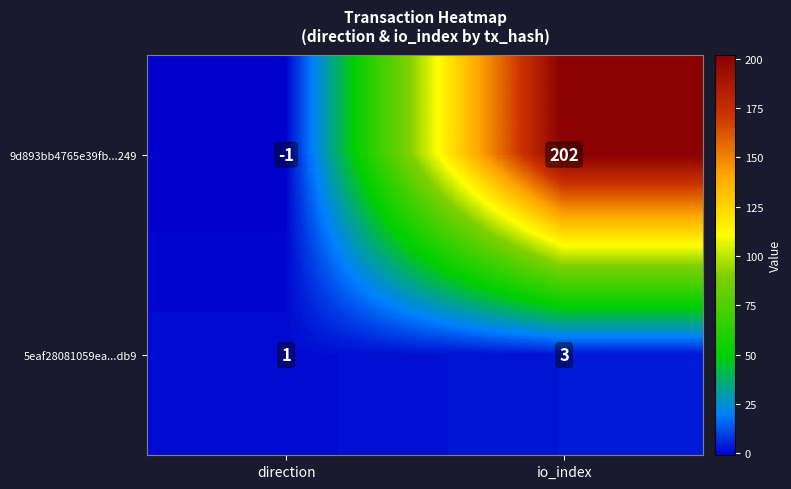

At which label is 5eaf28081059ea...db9 closest to 2?

direction